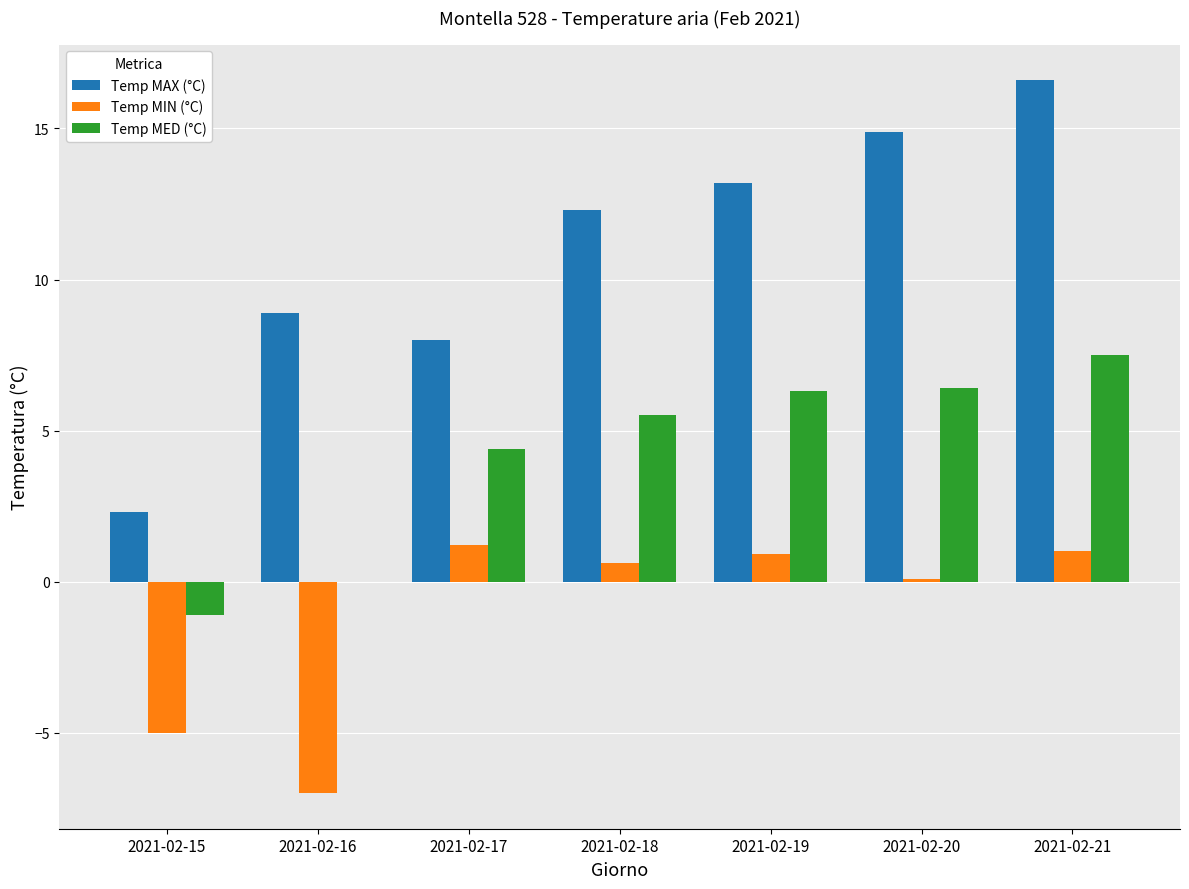

Which category has the highest value in the Temp MED (°C) series?

2021-02-21